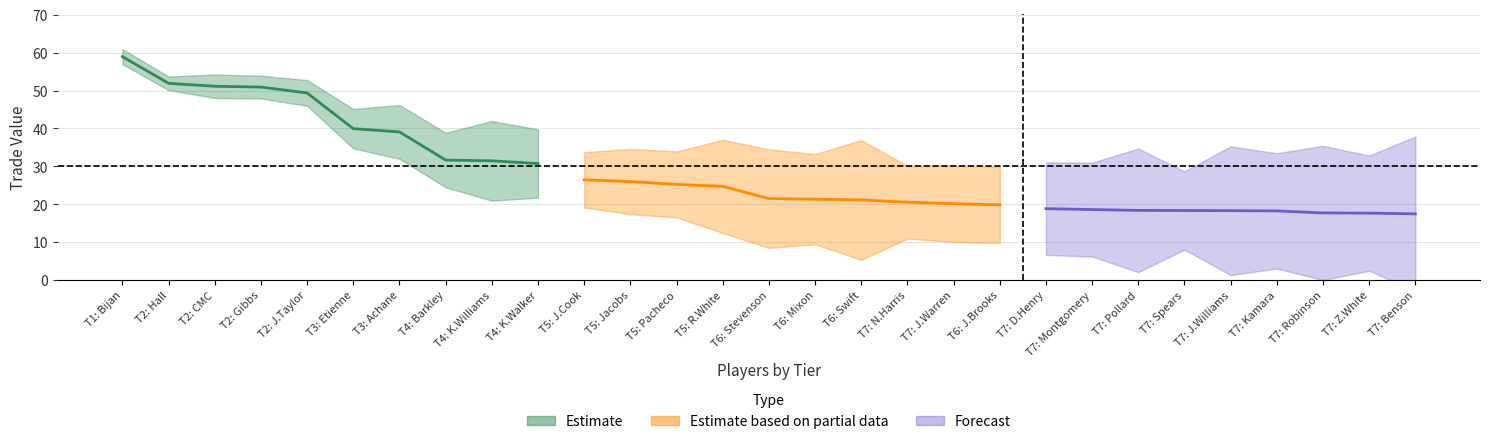

Reading left to right, transcribe all the data shown in this chart.

avg_trade_value: 58.9	51.9	51.1	50.9	49.4	39.9	39.1	31.7	31.5	30.7	26.4	26.0	25.2	24.7	21.5	21.3	21.1	20.5	20.2	19.9	18.8	18.6	18.4	18.3	18.3	18.2	17.7	17.7	17.5
avg_adj_value: 68.9	51.8	50.1	39.0	33.5	33.1	32.7	31.2	26.0	26.0	25.5	22.4	22.1	21.6	21.5	21.4	20.0	18.7	18.7	18.6	18.6	18.6	18.2	17.6	17.4	17.1	16.3	16.0	15.8
avg_std_dev: 2.0	1.8	3.1	3.0	3.4	5.2	7.1	7.2	10.5	9.0	7.3	8.6	8.7	12.3	13.0	11.9	15.8	9.6	10.1	10.1	12.2	12.4	16.3	10.3	17.0	15.2	17.7	15.2	20.4